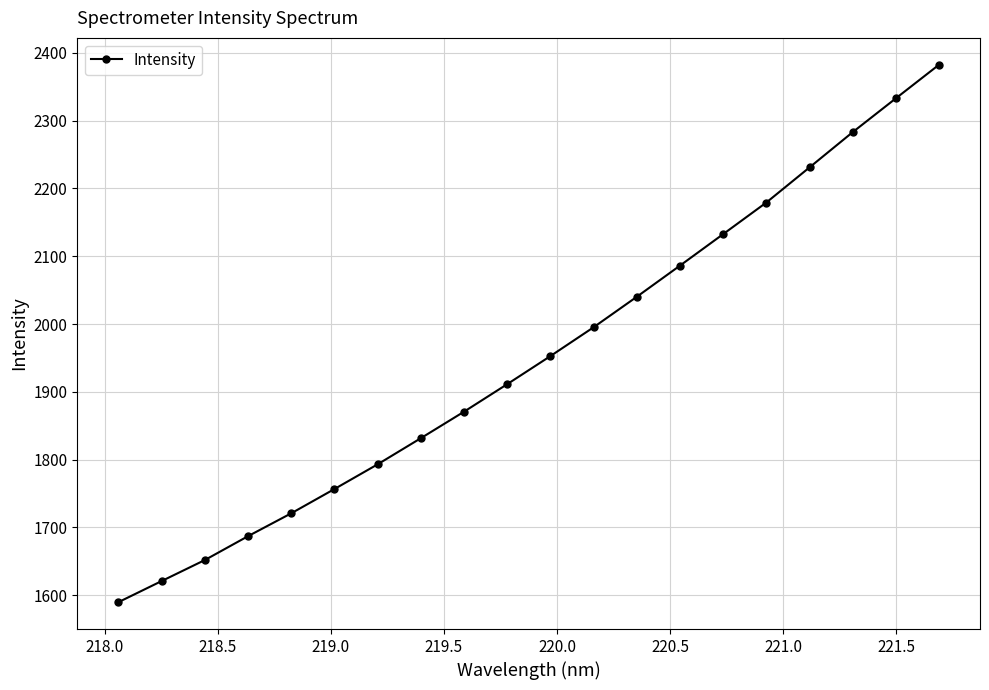

What is the greatest value displayed?

2382.5